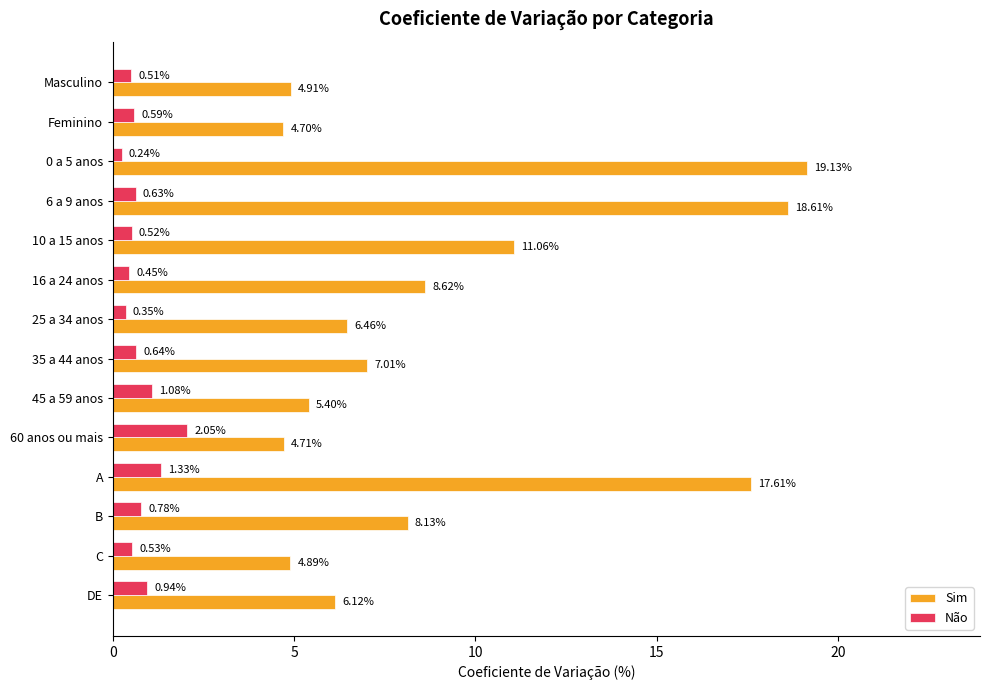

At how many categories does at least one series exceed 13?

3